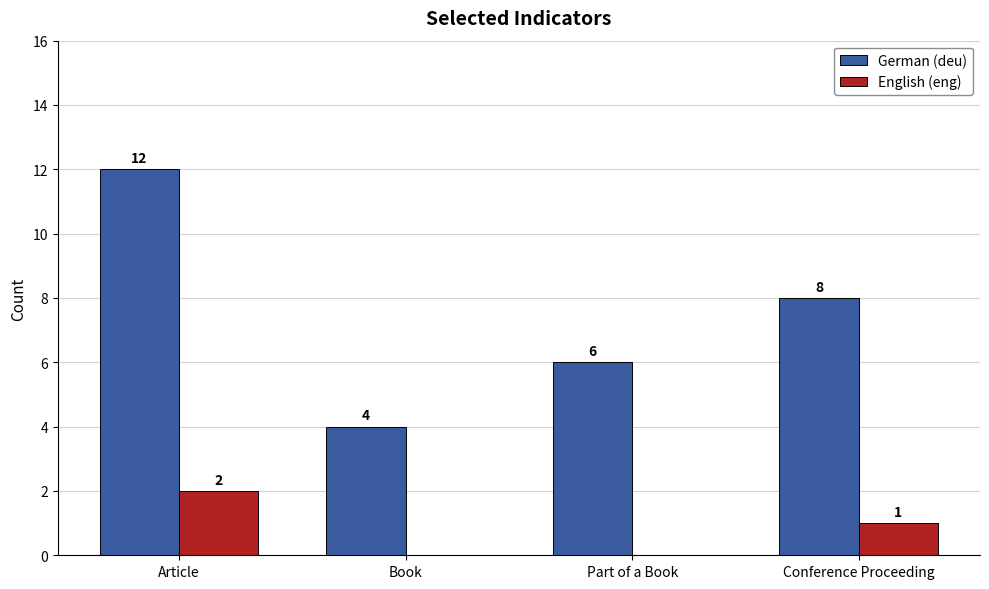

True or false: German (deu) has a value of 18 at Article.

False